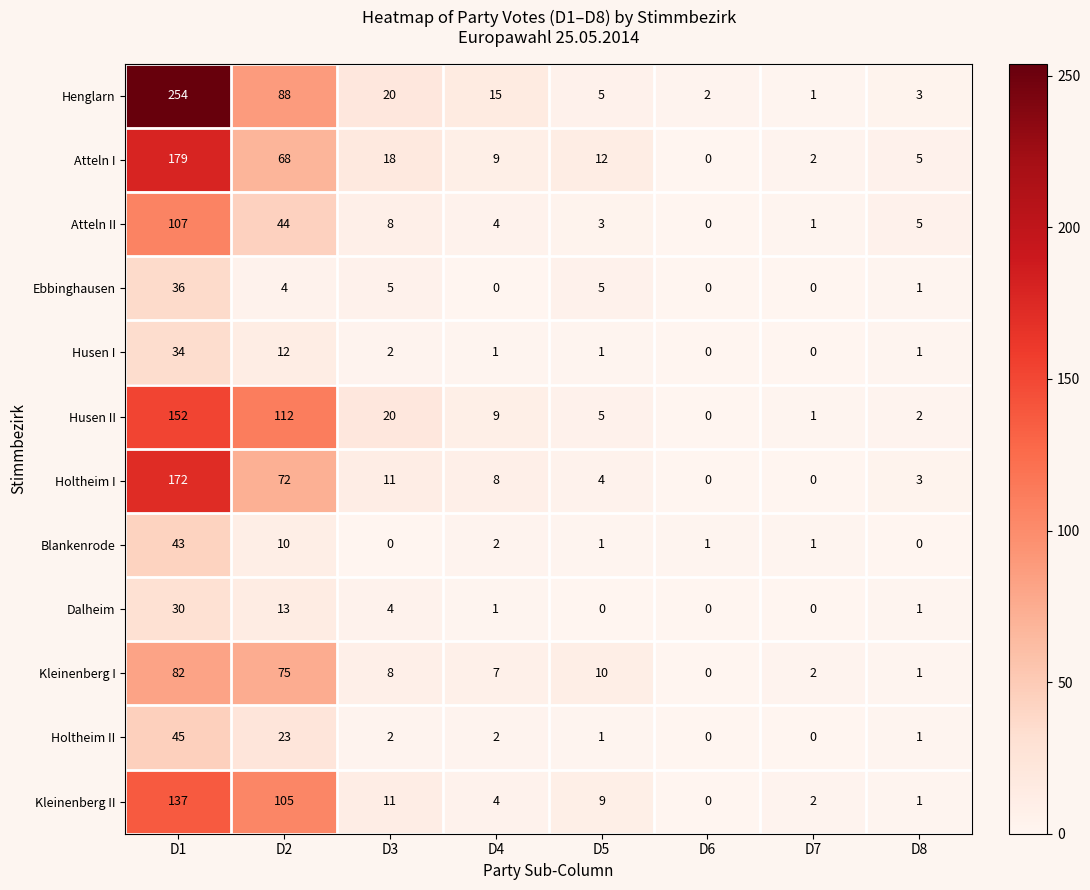

Is it true that Dalheim equals 7 at D2?

False